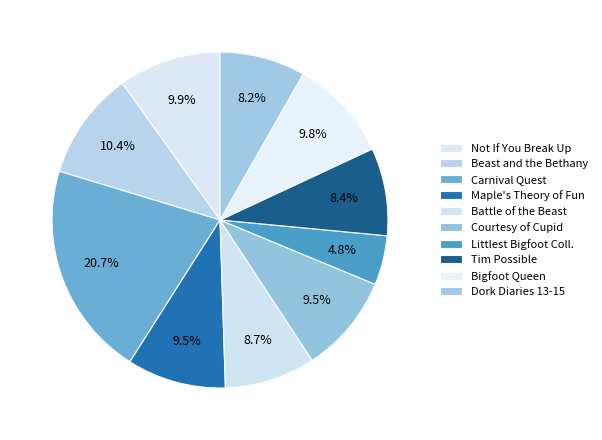

True or false: Carnival Quest accounts for 21% of the total.

True